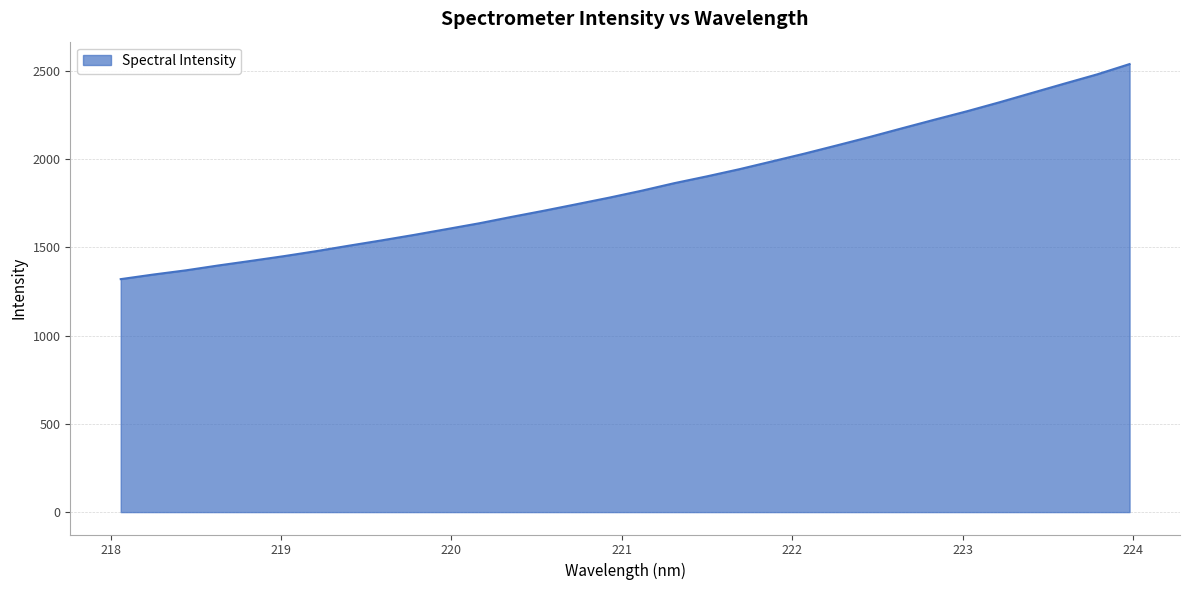

What is the maximum value shown in the chart?

2539.4